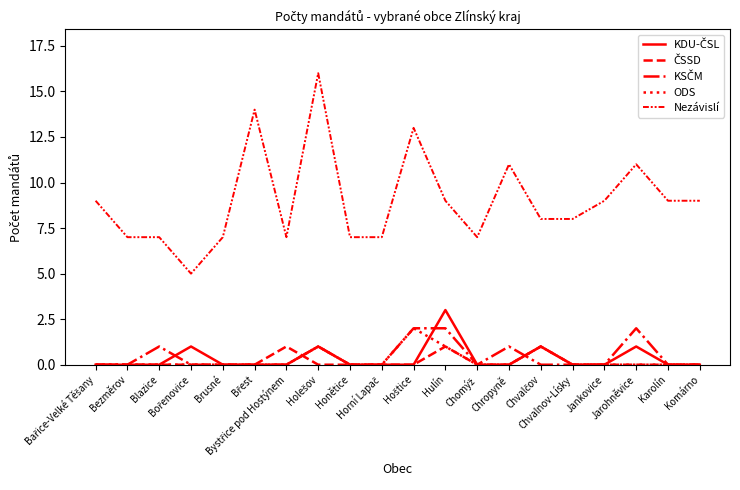

How many lines are shown in the chart?

5